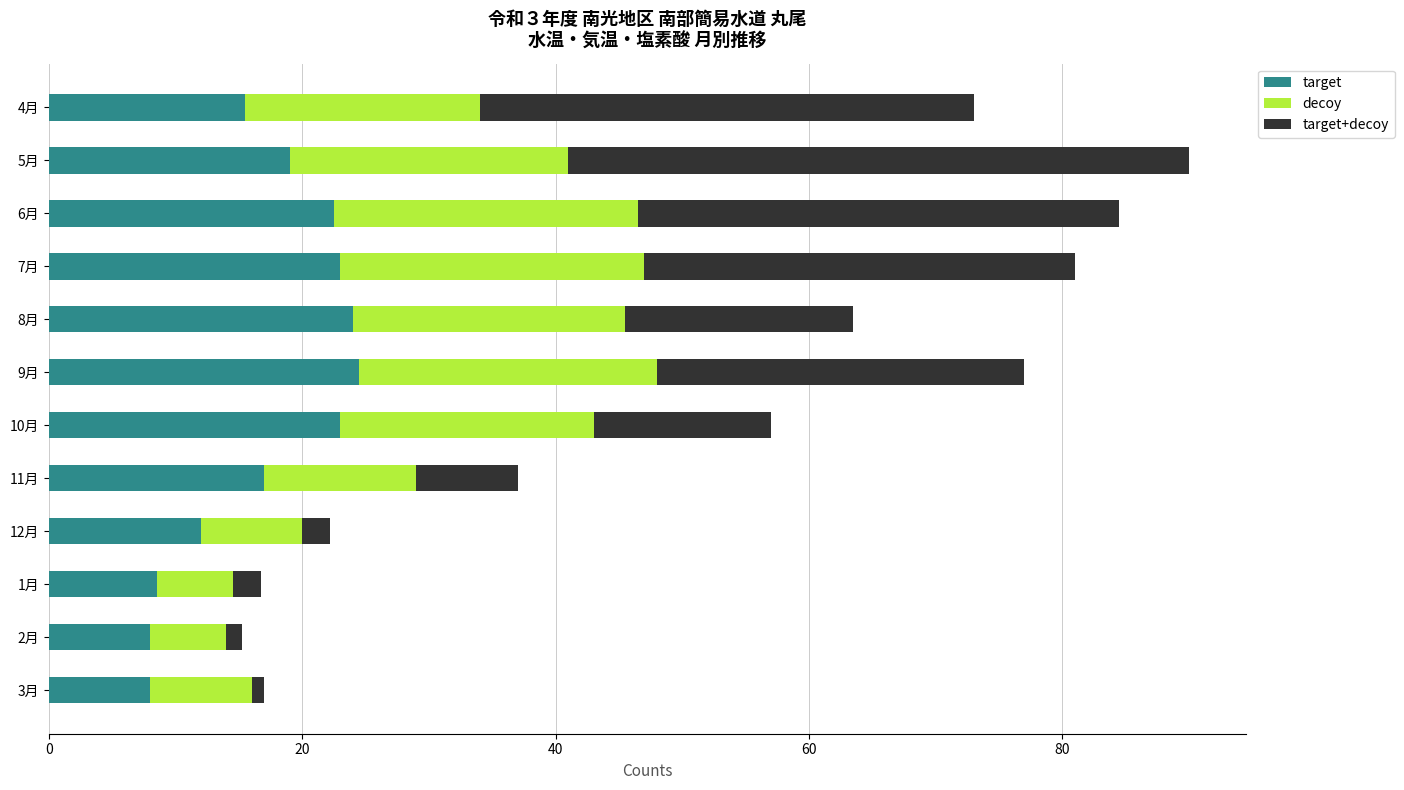

What is the minimum value for target?

8.0